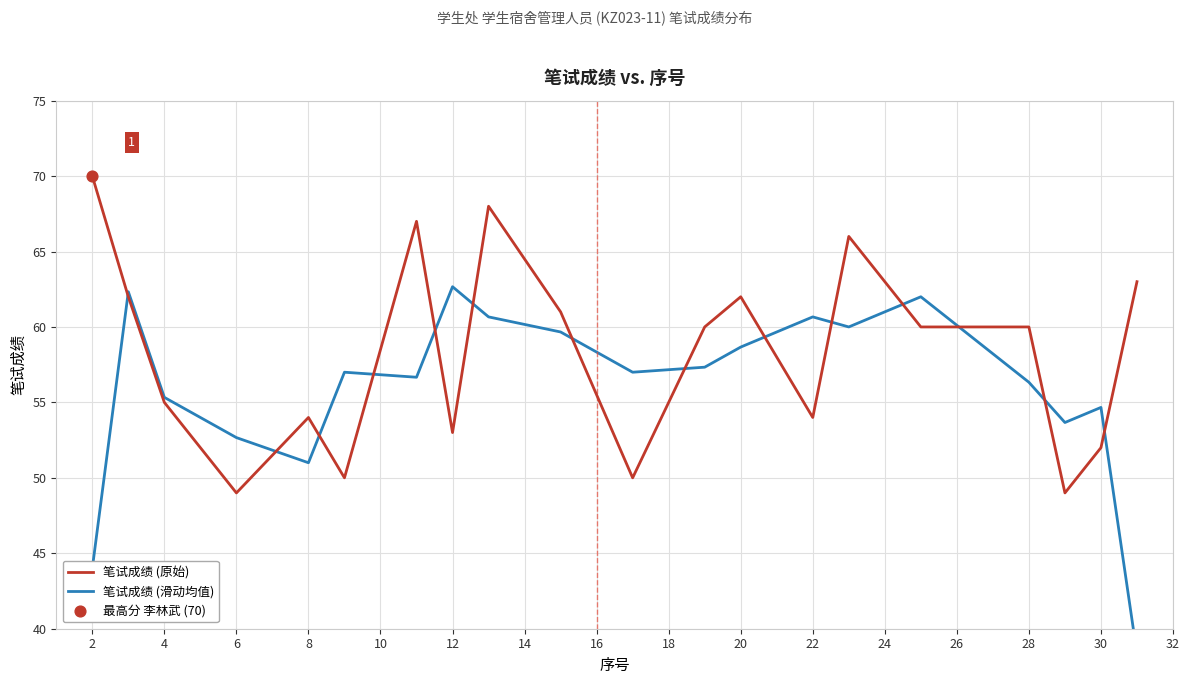

Which series has the largest total across all categories?

笔试成绩 (原始)